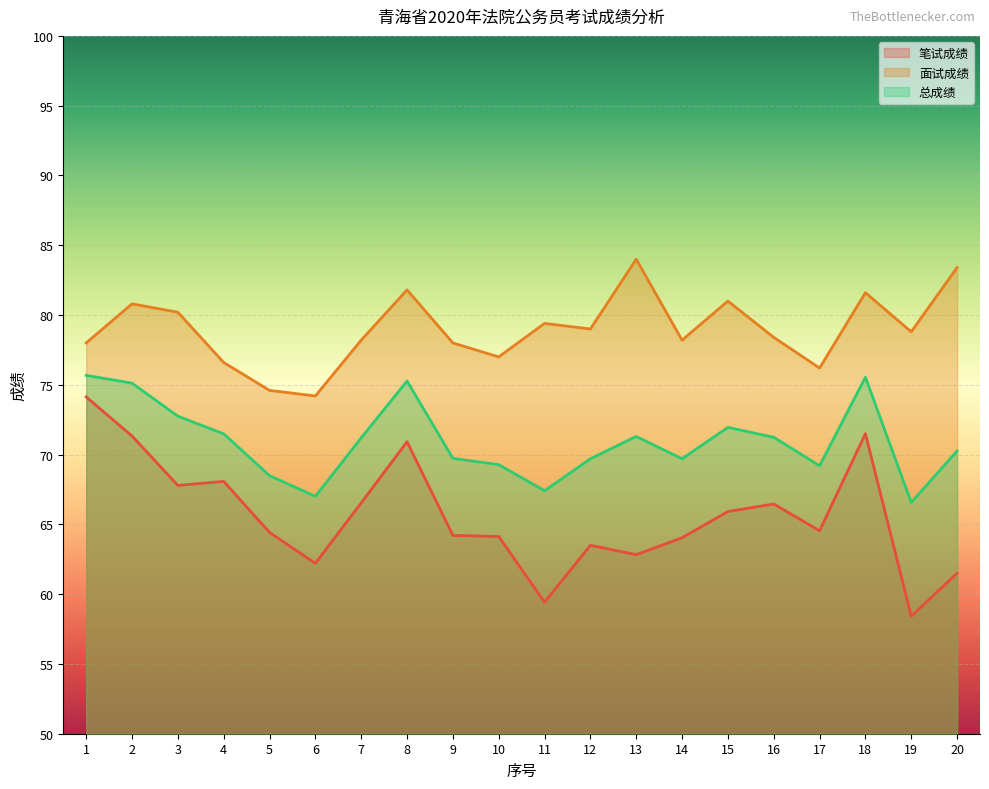

Does the chart display data point markers on the line(s)?

No